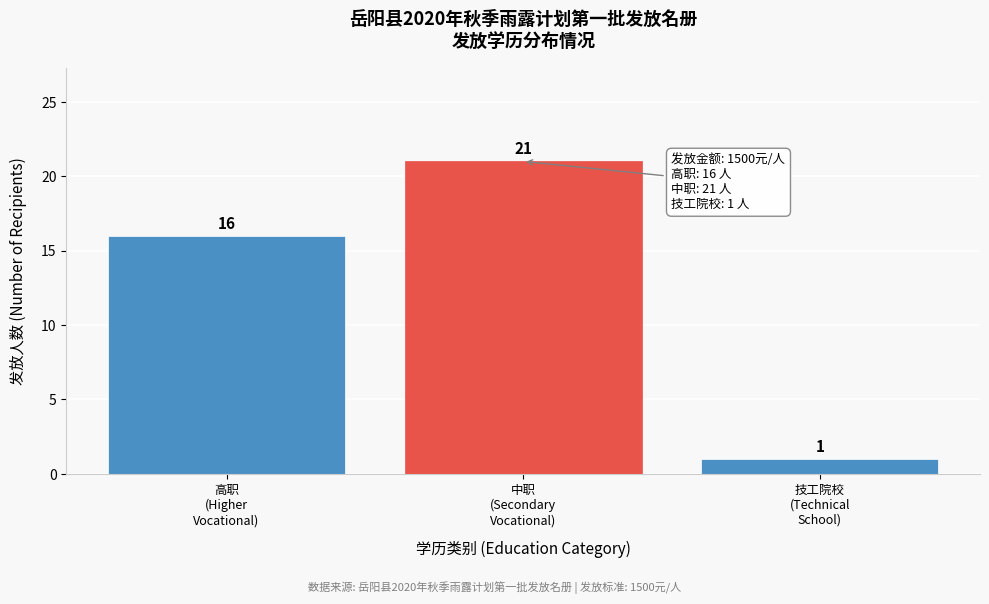

Reading left to right, transcribe all the data shown in this chart.

16	21	1